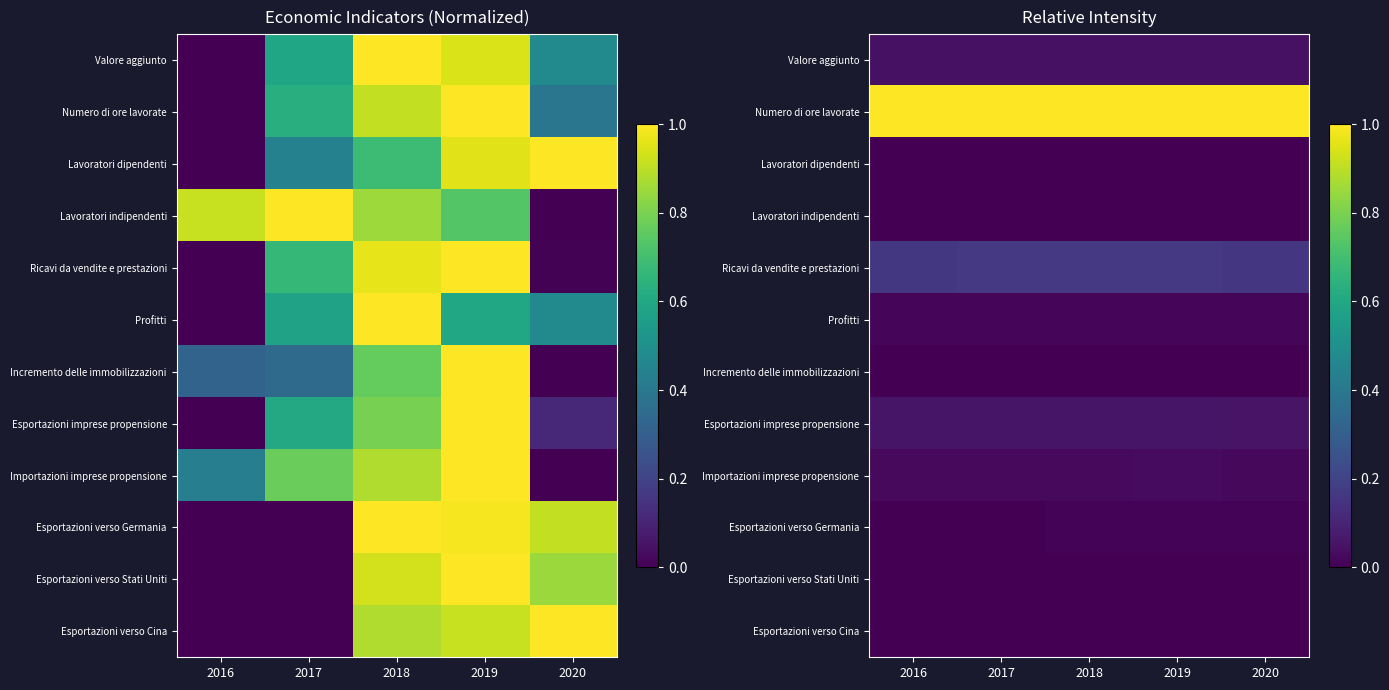

Is it true that Ricavi da vendite e prestazioni equals 0.2 at 2020?

True